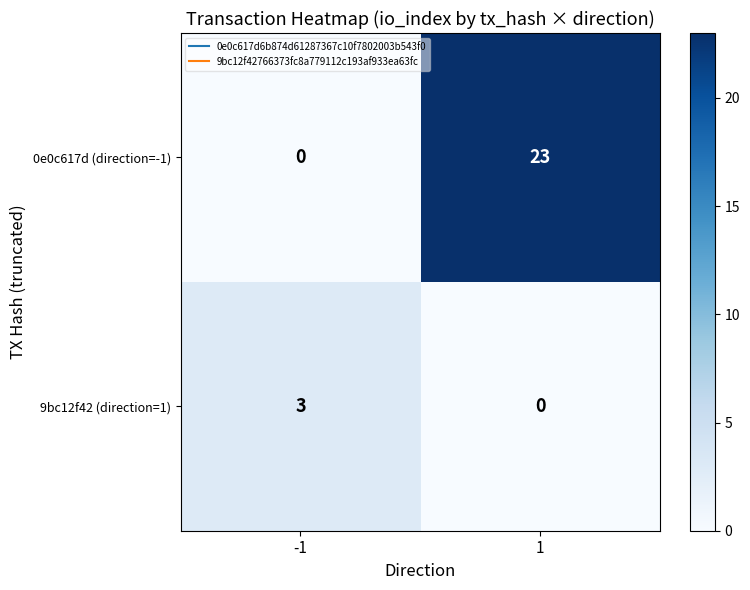

Is it true that 0e0c617d (direction=-1) equals 0 at -1?

True